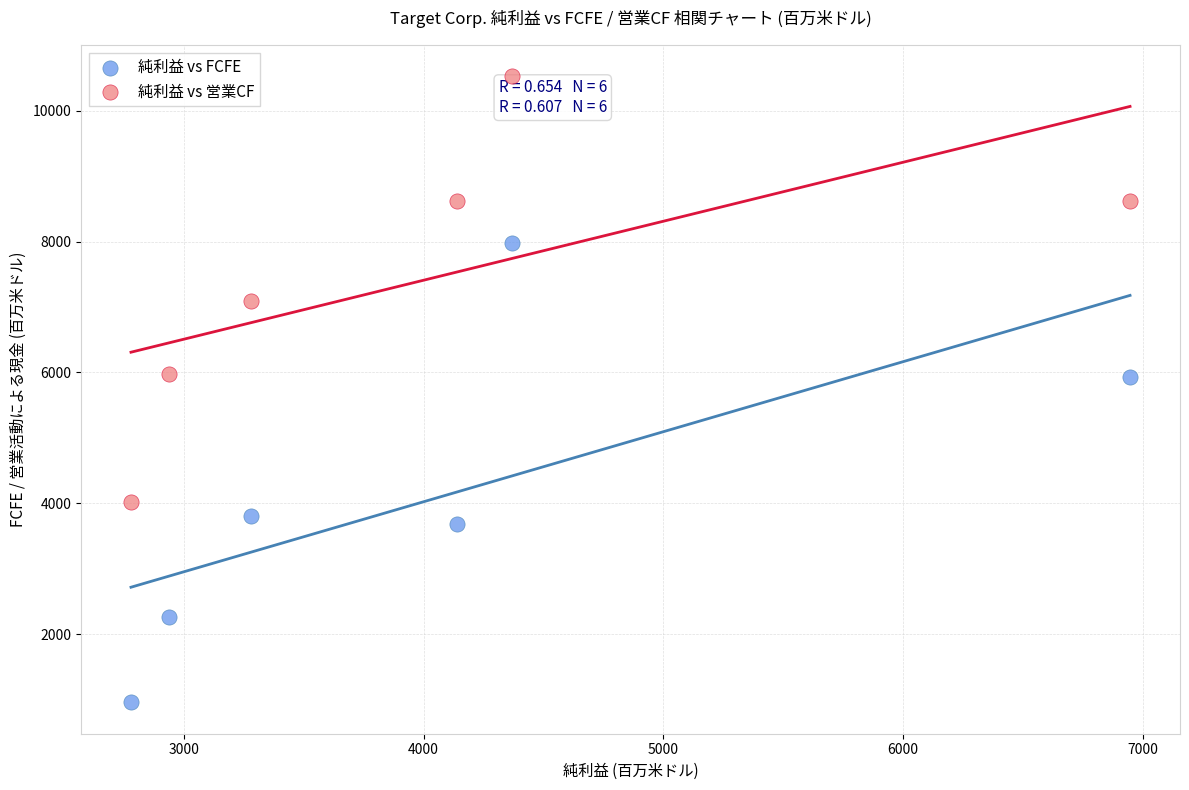

What are all the series names shown in the legend?

純利益 vs FCFE, 純利益 vs 営業CF